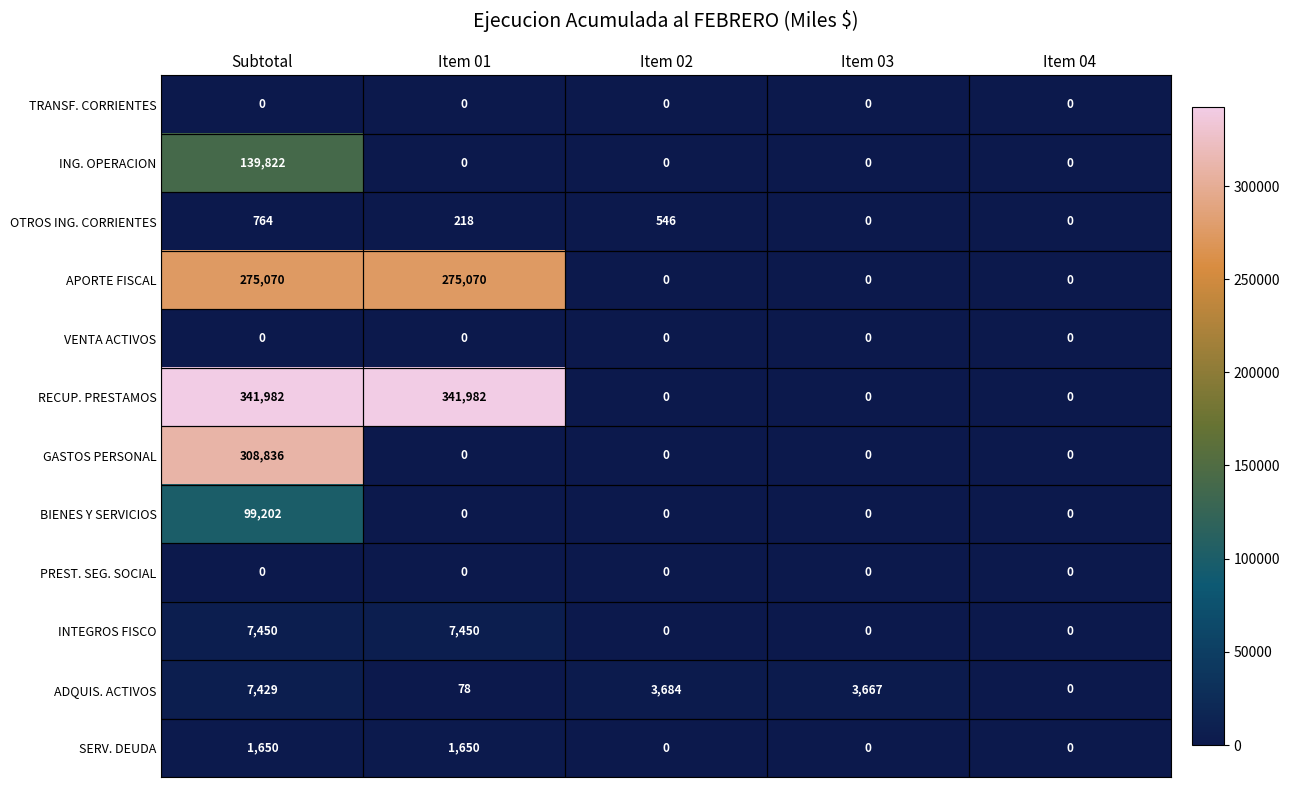

What is the maximum value shown in the chart?

341982